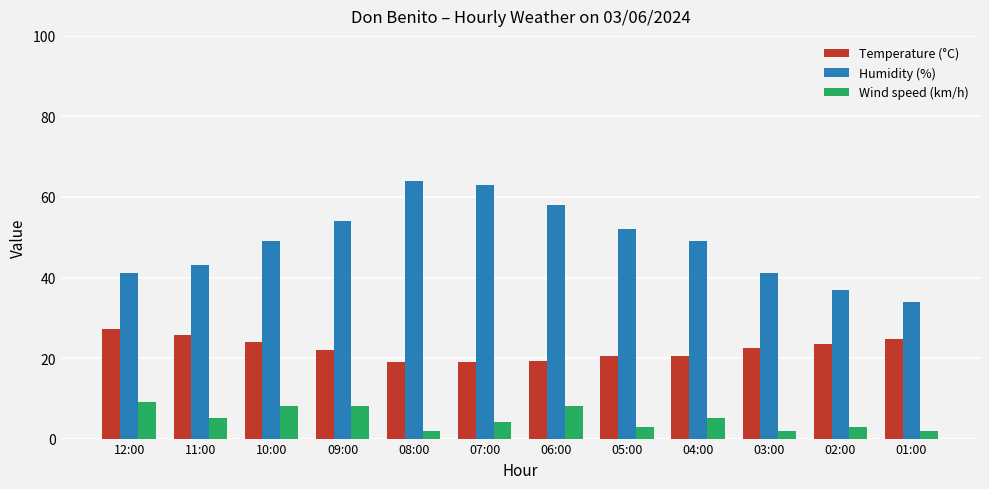

What is the difference between the highest and lowest values at 11:00?

38.0